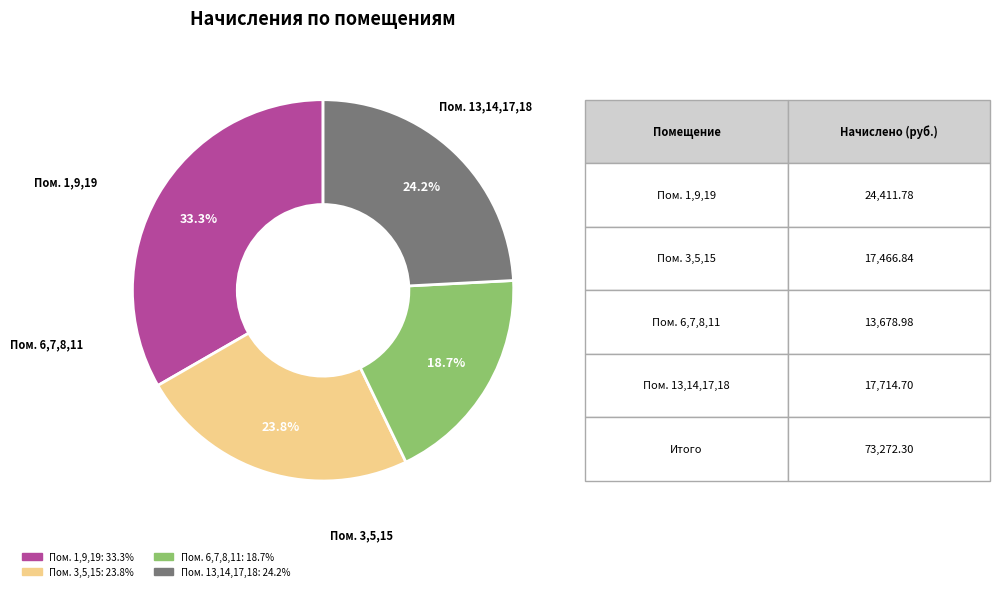

Is there any slice that represents more than half of the pie?

No